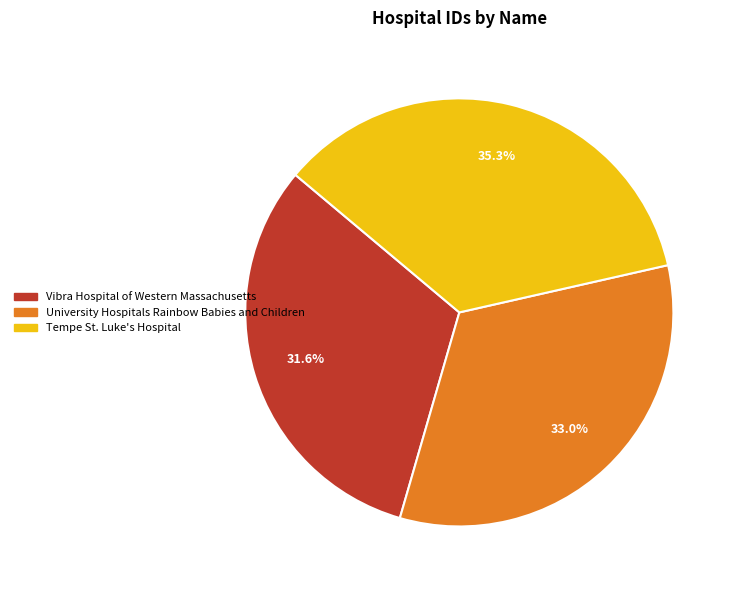

Is Tempe St. Luke's Hospital the majority of the pie?

No